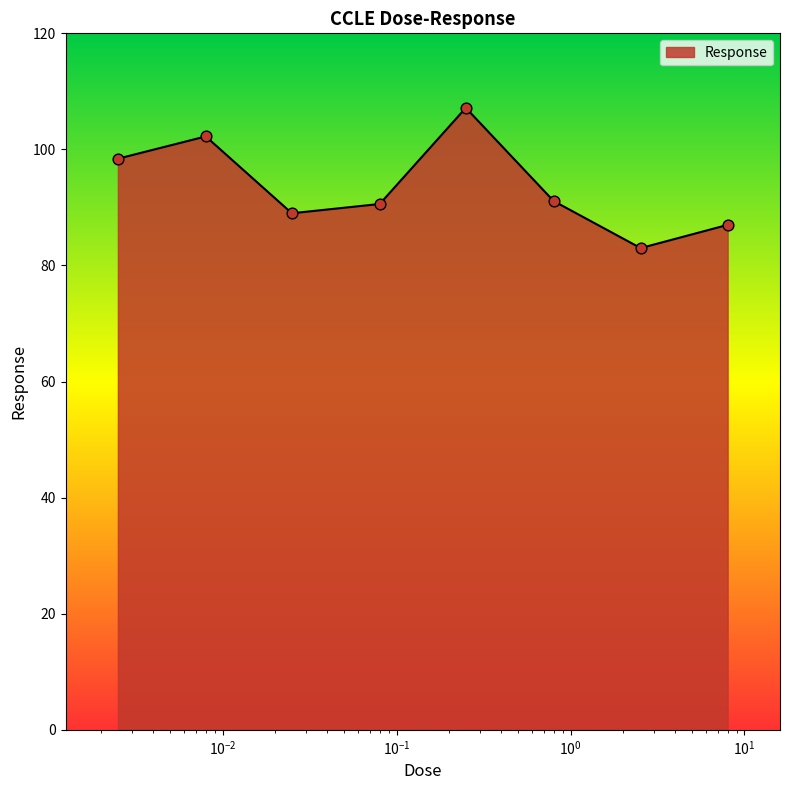

What is the difference between the maximum and second lowest values?

20.2